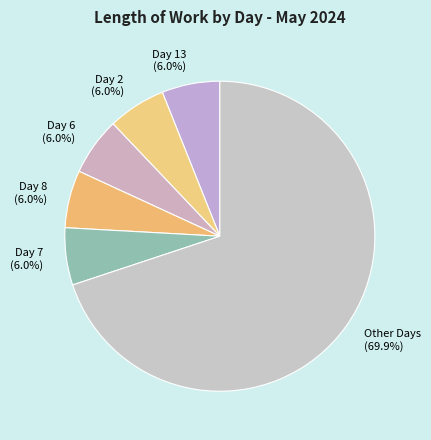

Combined, do Day 6 and Day 2 account for over 50%?

No